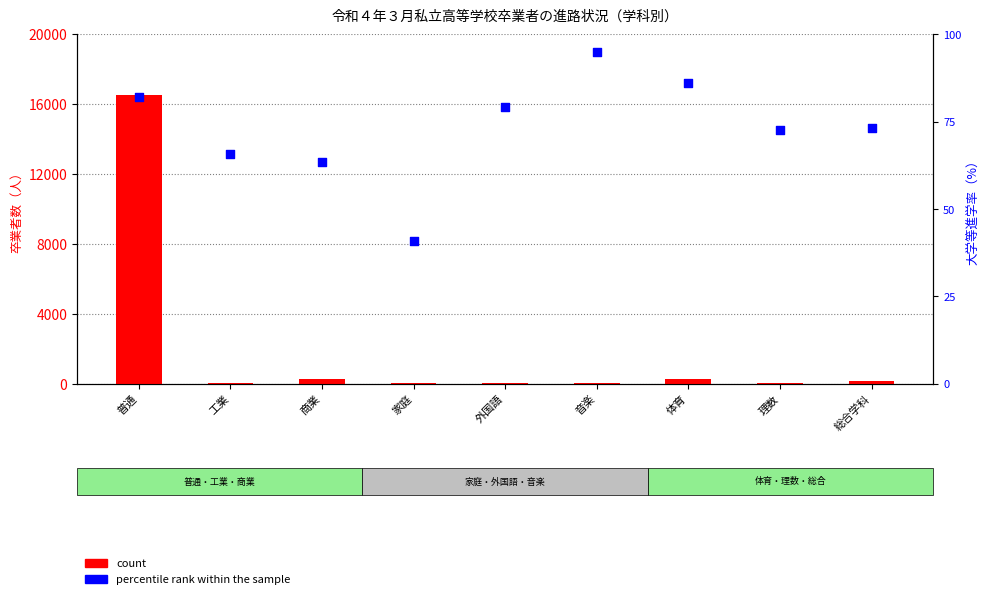

Which series reaches the minimum Y coordinate?

count